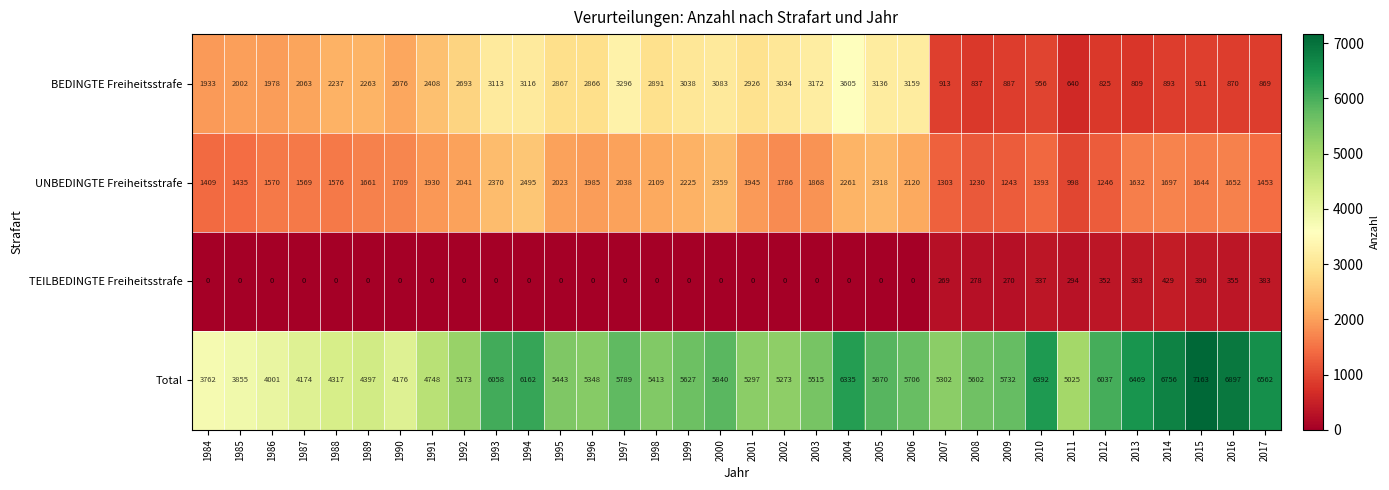

Is it true that TEILBEDINGTE Freiheitsstrafe equals 142 at 1997?

False